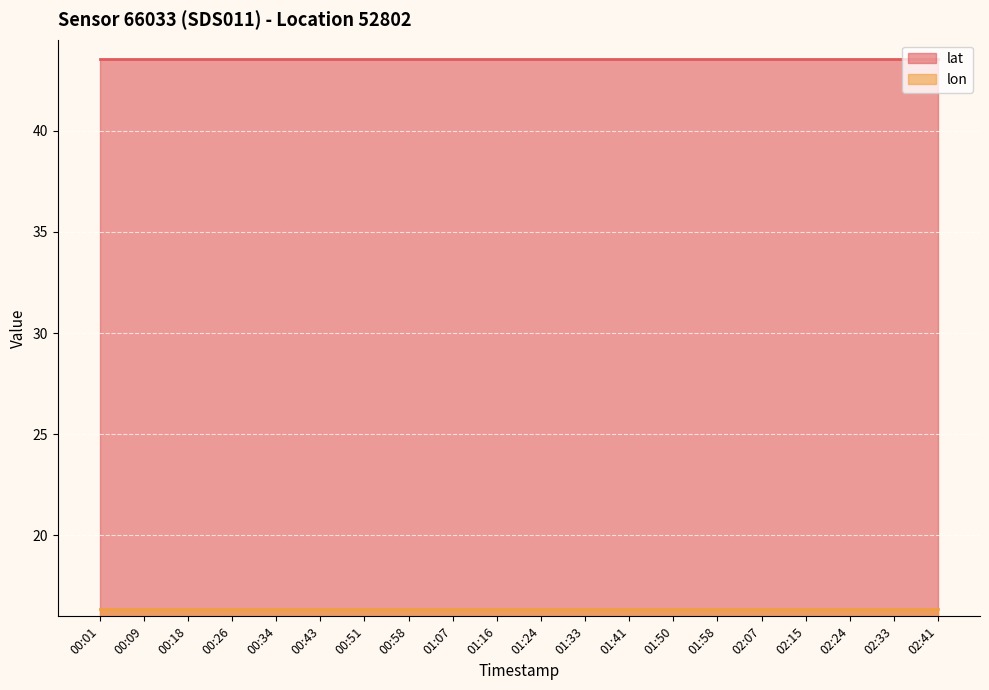

How many data points does each series have?

20